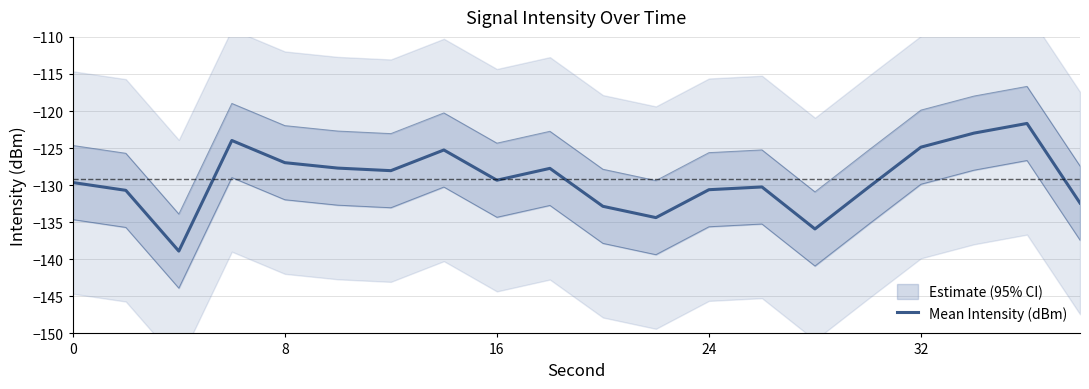

How many lines are shown in the chart?

1